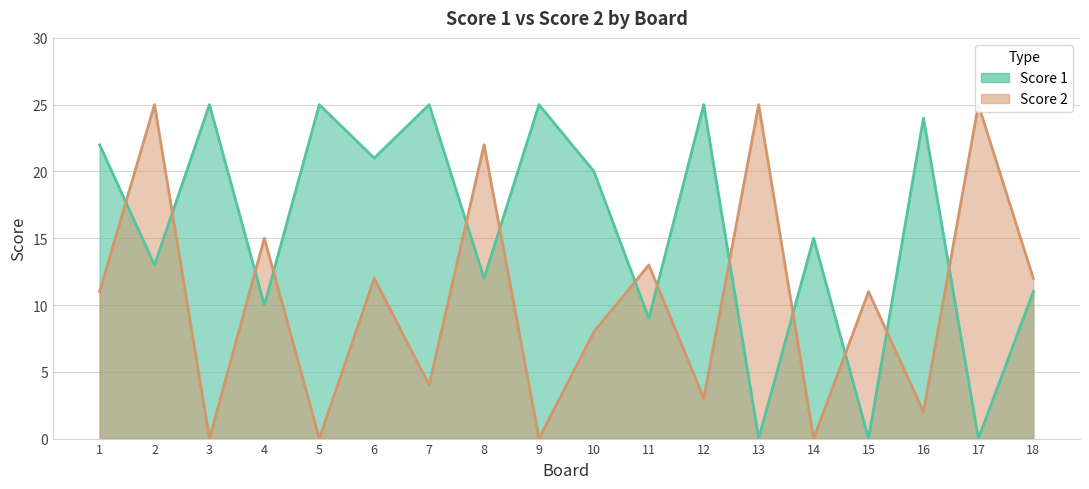

Rank the series by their maximum value, from lowest to highest.

Score 1, Score 2